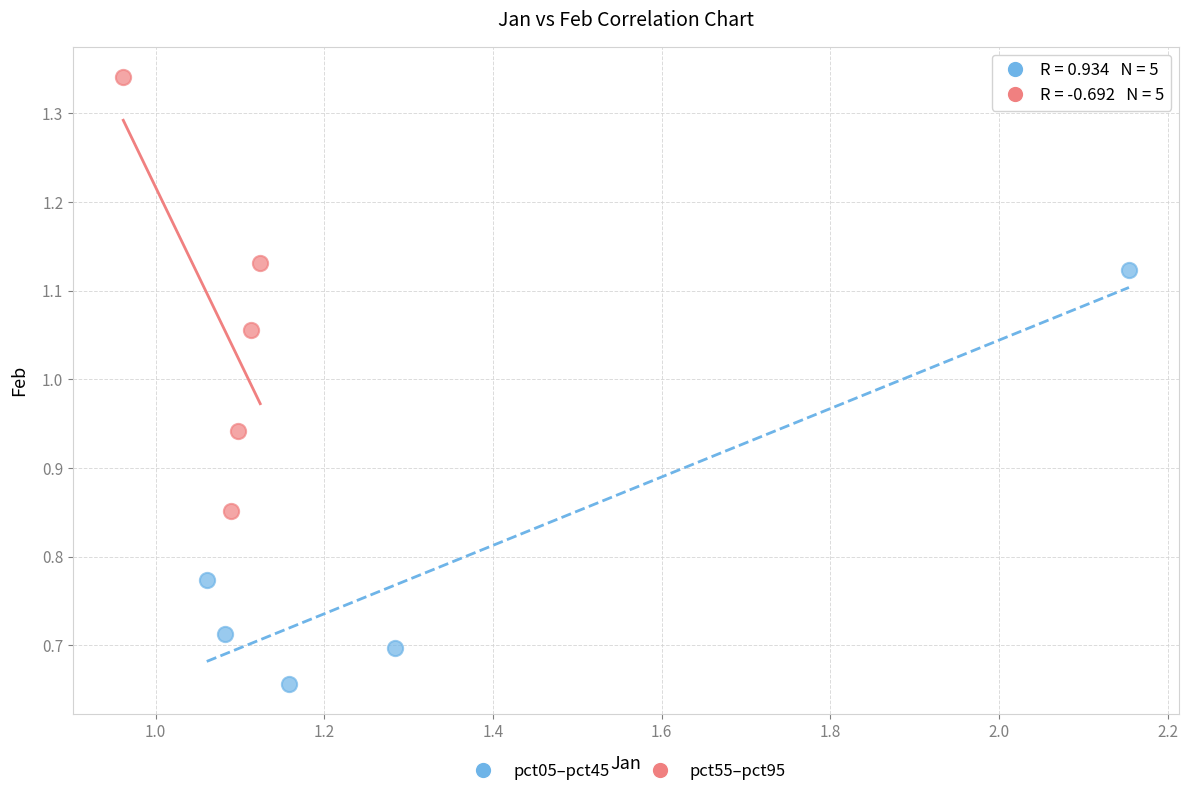

Which series reaches the maximum Y coordinate?

pct55–pct95